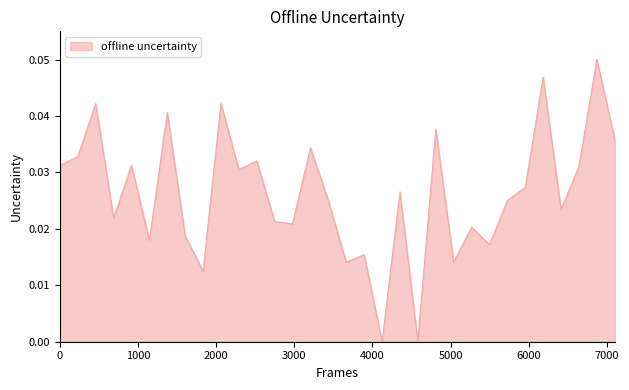

How many points are higher than both their immediate neighbors (excluding endpoints)?

12